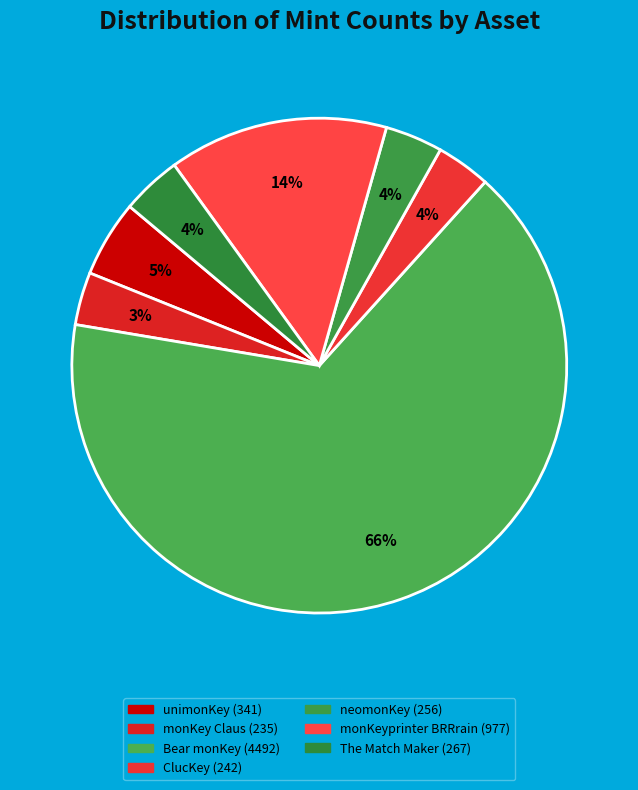

Is there any slice that represents more than half of the pie?

Yes